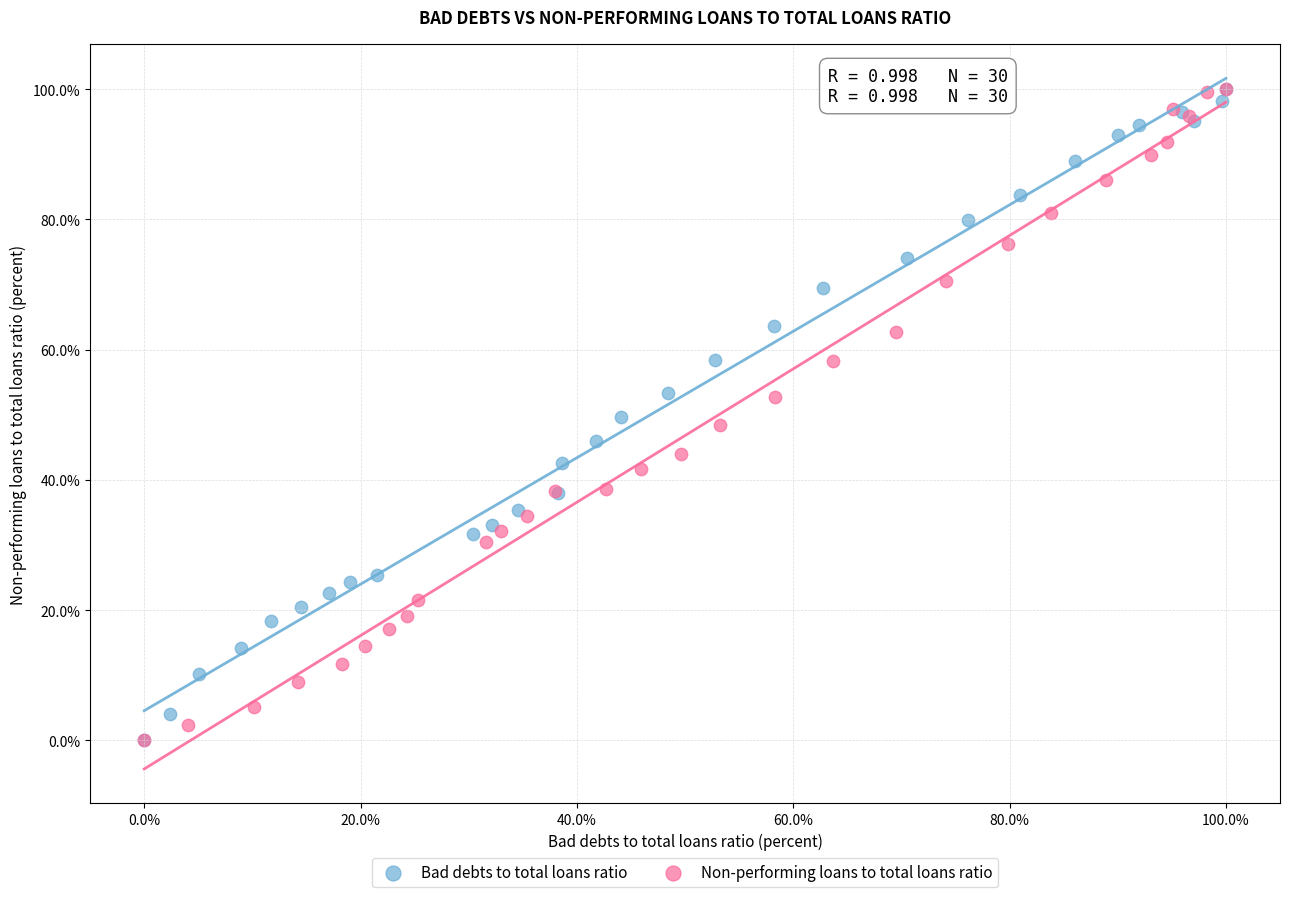

What are all the series names shown in the legend?

Bad debts to total loans ratio, Non-performing loans to total loans ratio